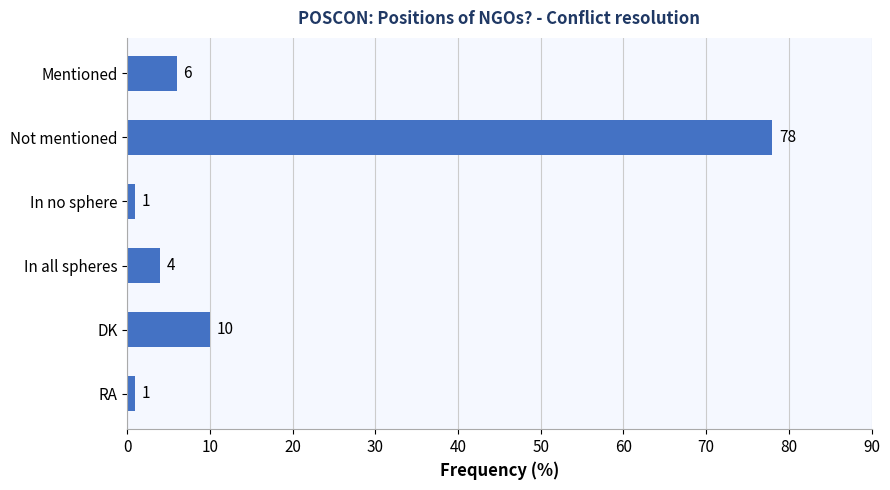

What value does the data have at In all spheres?

4